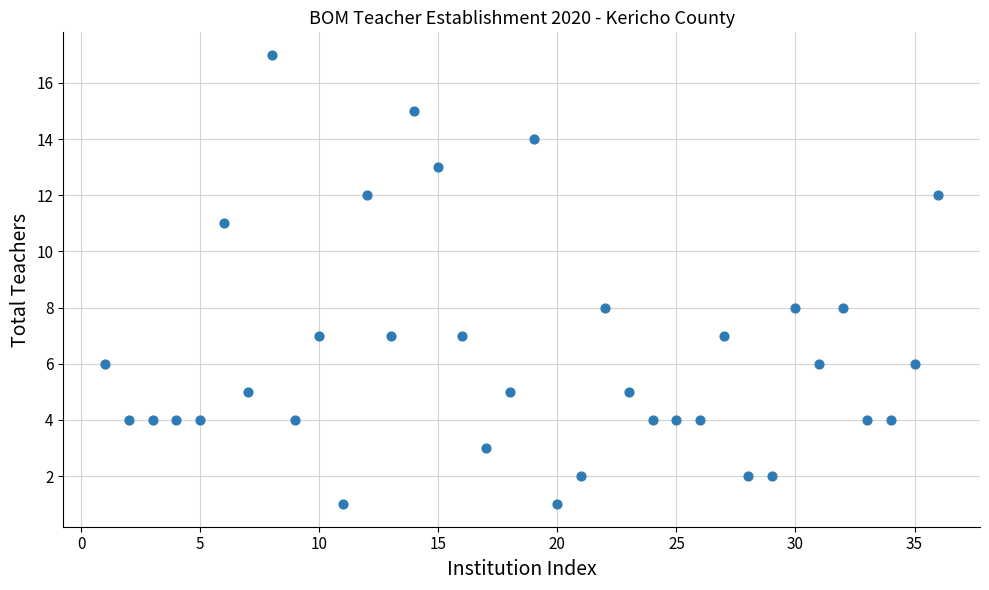

What is the range of Y values (max minus min)?

16